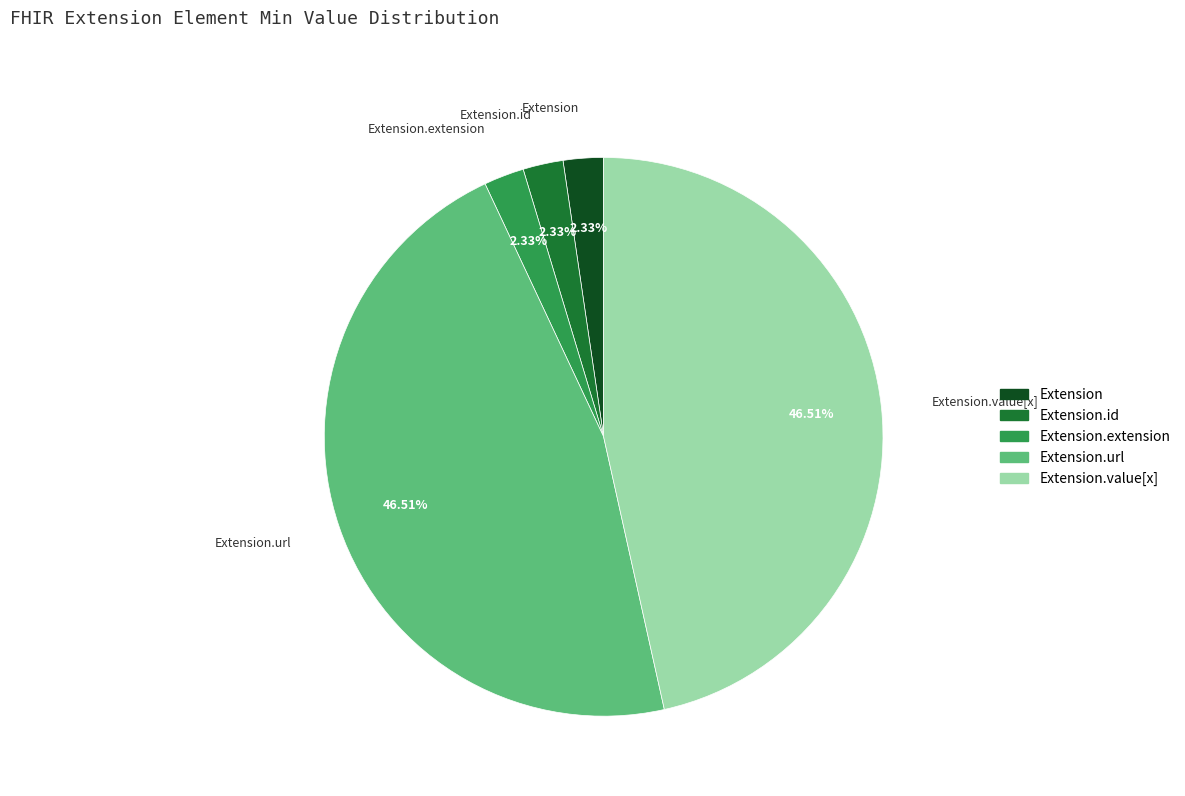

How many slices are in this pie chart?

5